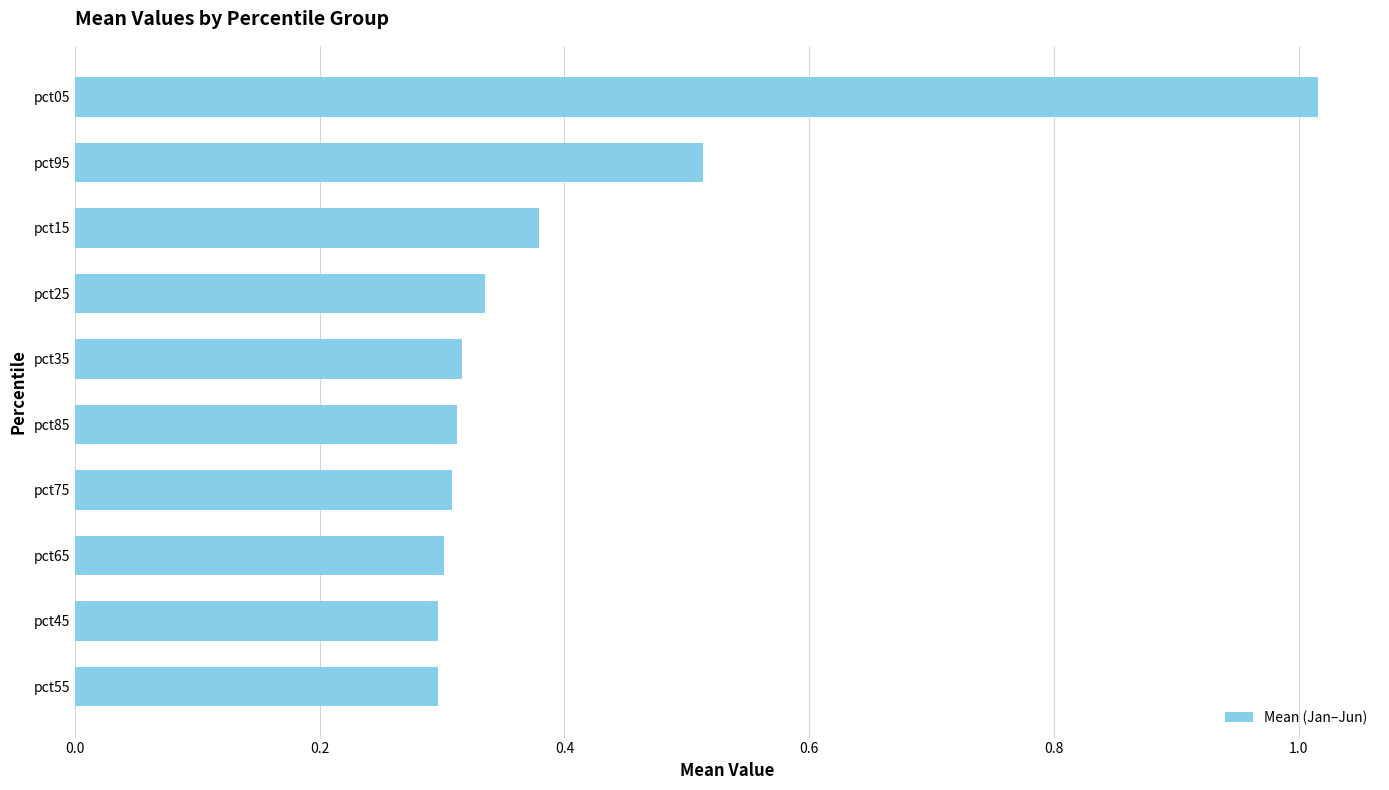

What is the change in value from pct15 to pct95?

+0.1